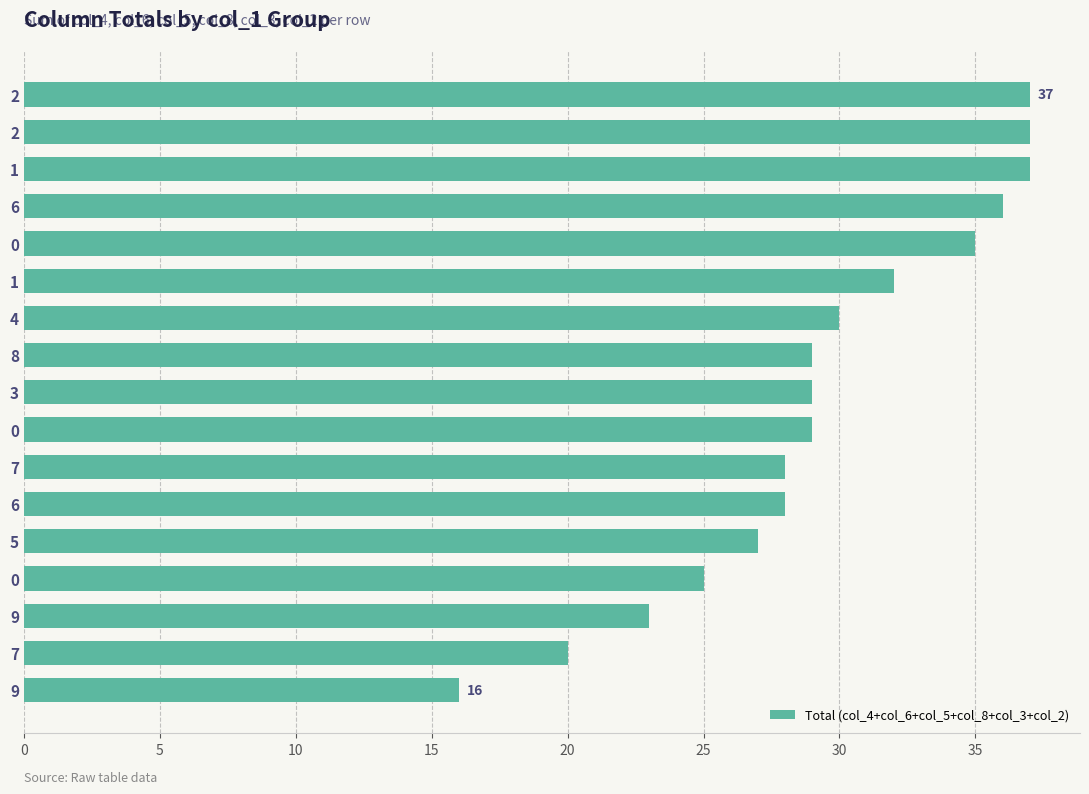

How many distinct data groups are displayed?

1